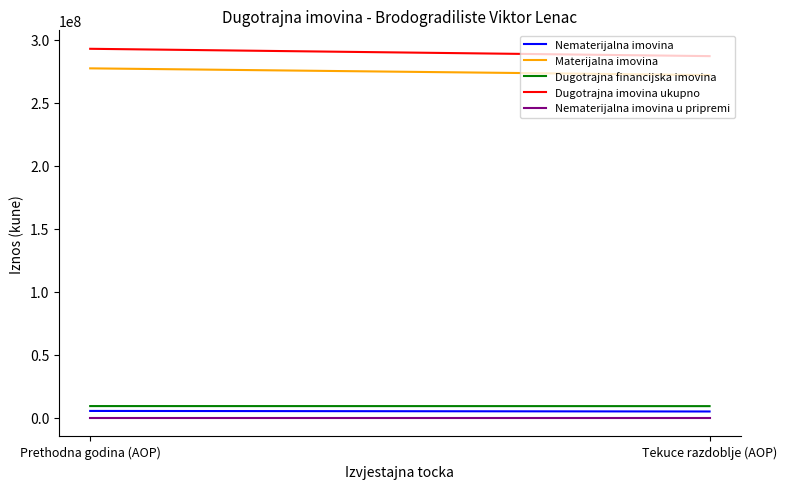

True or false: Nematerijalna imovina has a value of 5597518 at Prethodna godina (AOP).

True